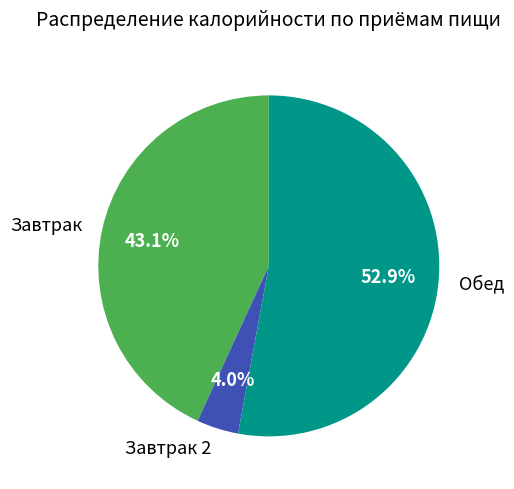

Rank the categories by value from highest to lowest.

Обед, Завтрак, Завтрак 2